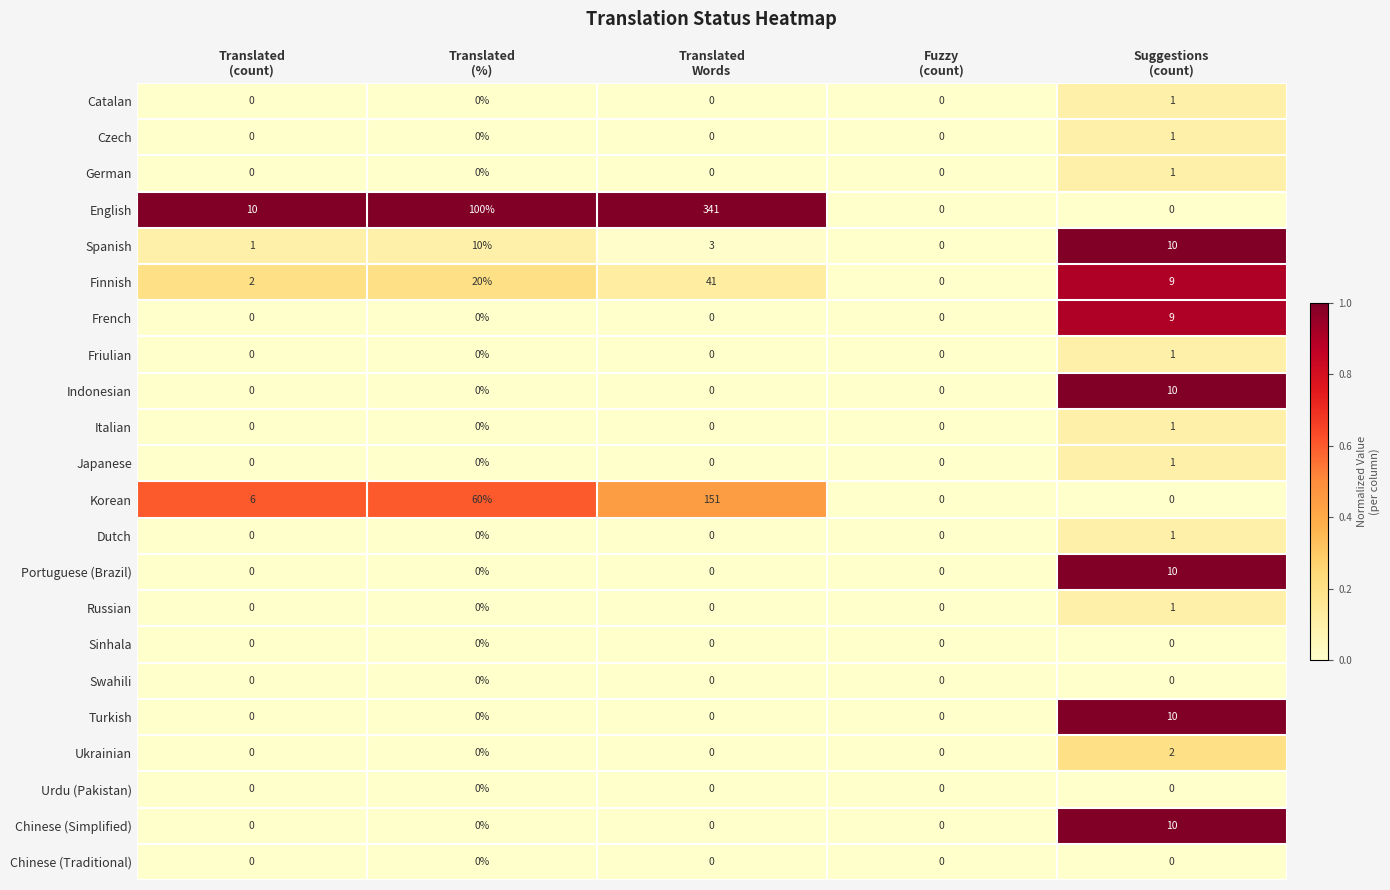

Which series has the largest range (max minus min)?

English